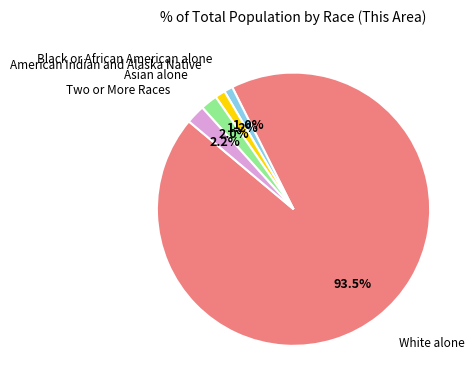

Is there a majority slice in this chart?

Yes